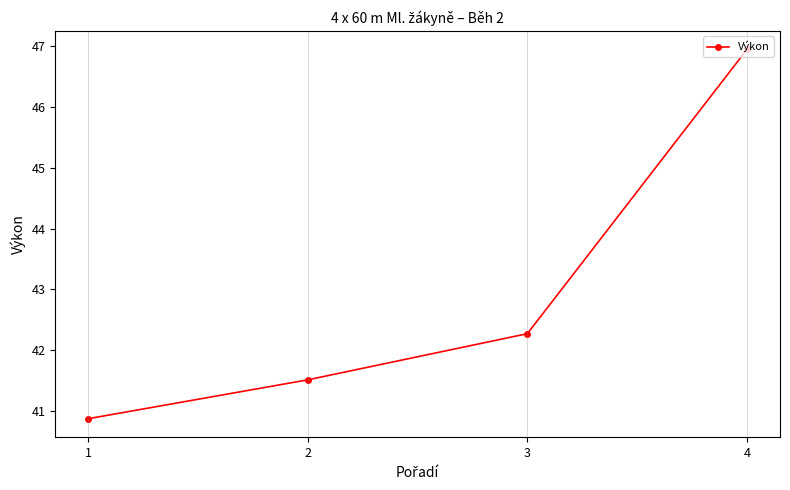

Is this an area chart (filled region under the line)?

No